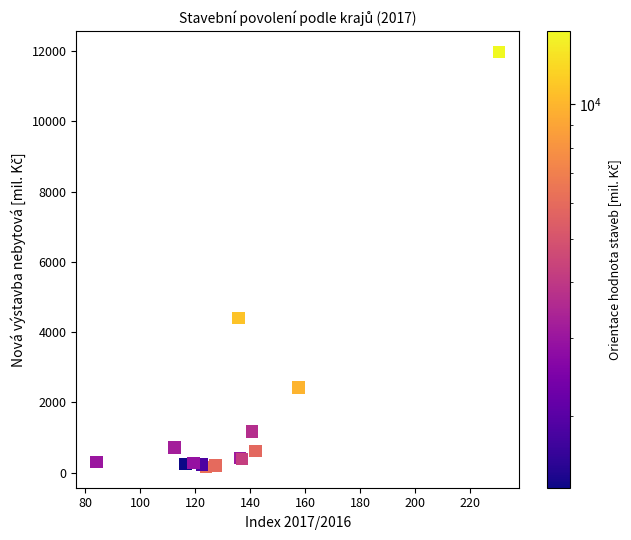

What Y value in the scatter plot is closest to 6069?

4402